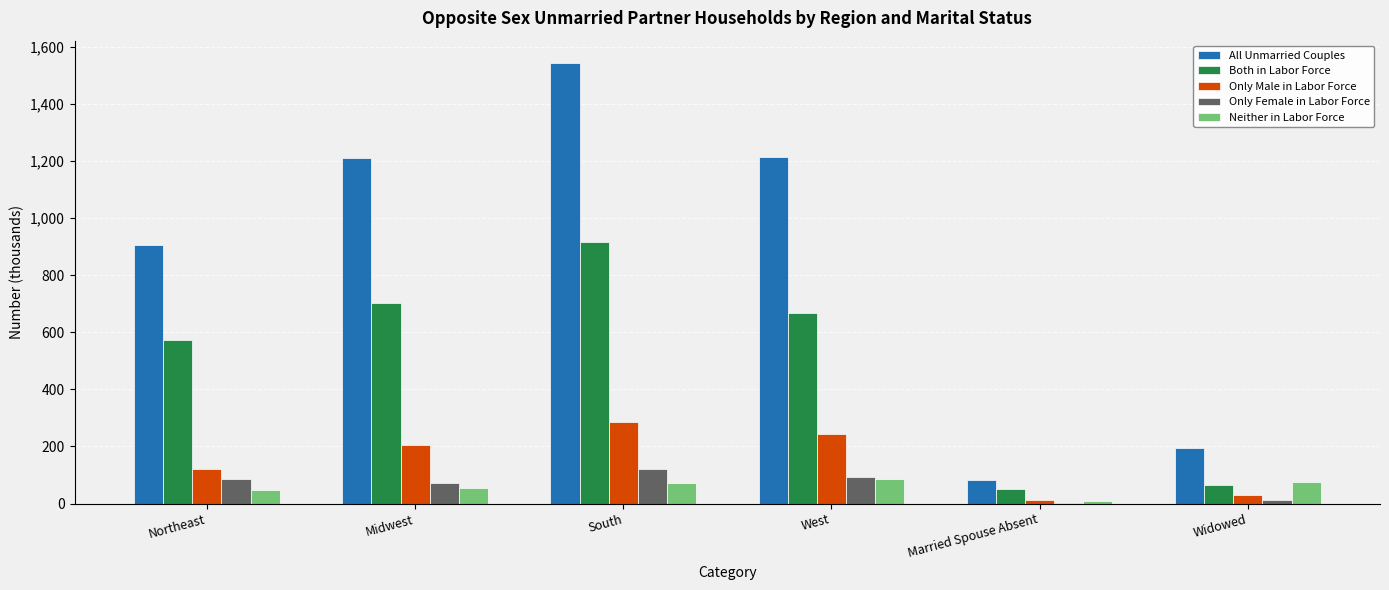

What is the greatest value displayed?

1544